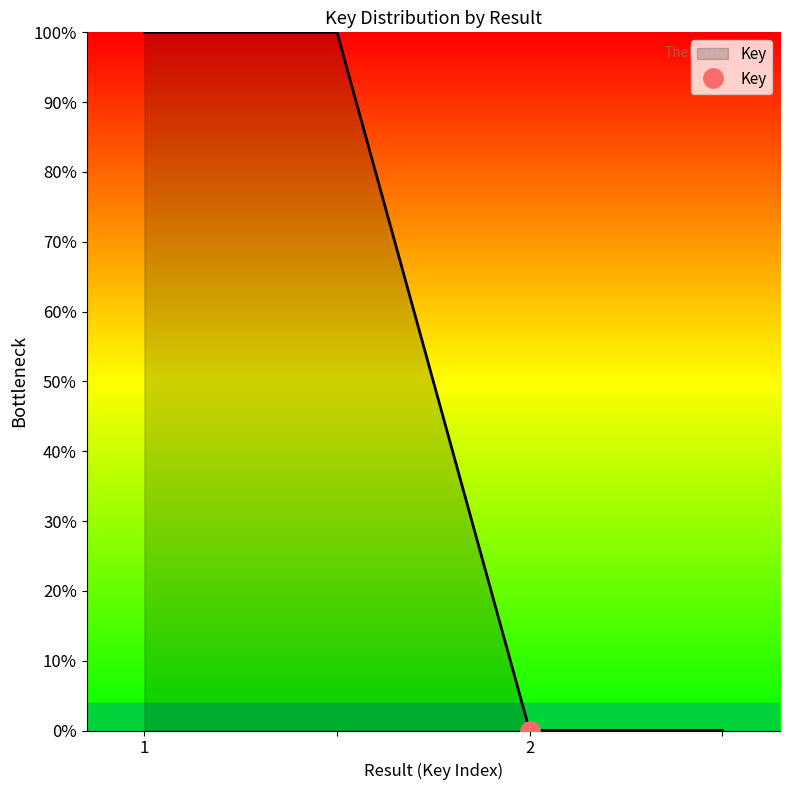

Reading left to right, what are all the values shown in this chart?

1=100	=100	2=0	=0